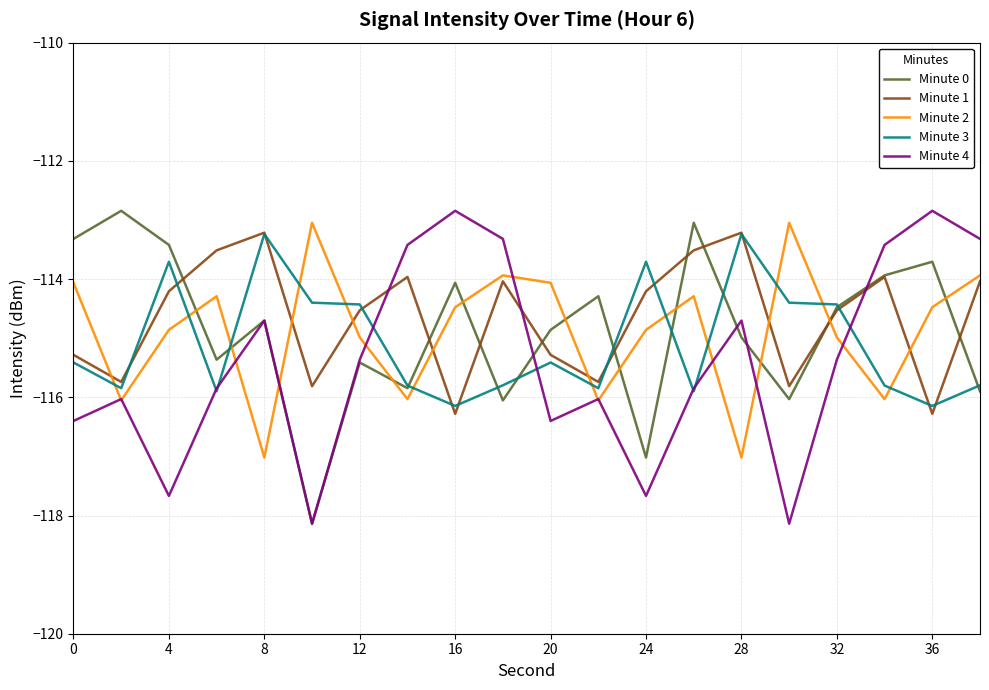

After their last crossing, which series has the higher values: Minute 2 or Minute 0?

Minute 2